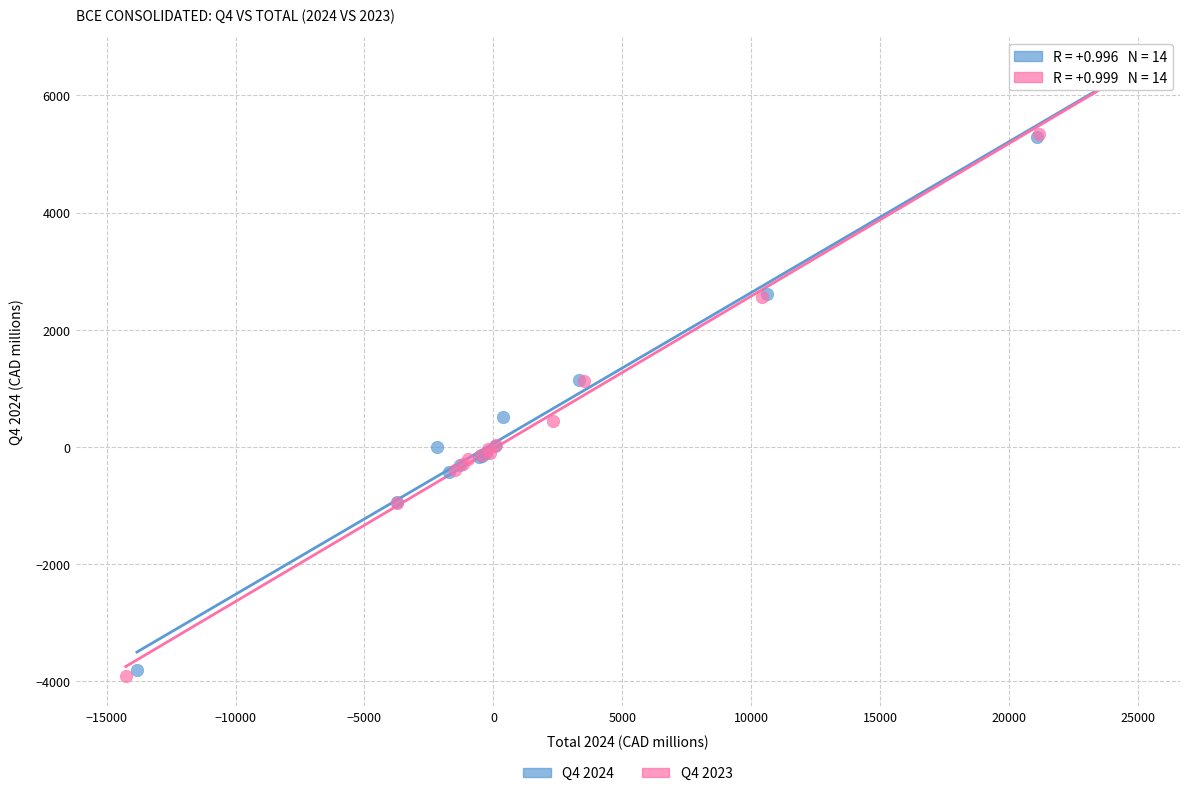

What are all the series names shown in the legend?

Q4 2024, Q4 2023